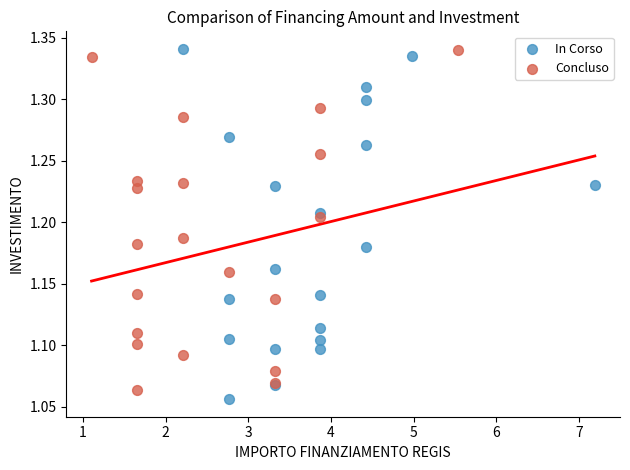

Which series has the largest Y range (max minus min)?

In Corso